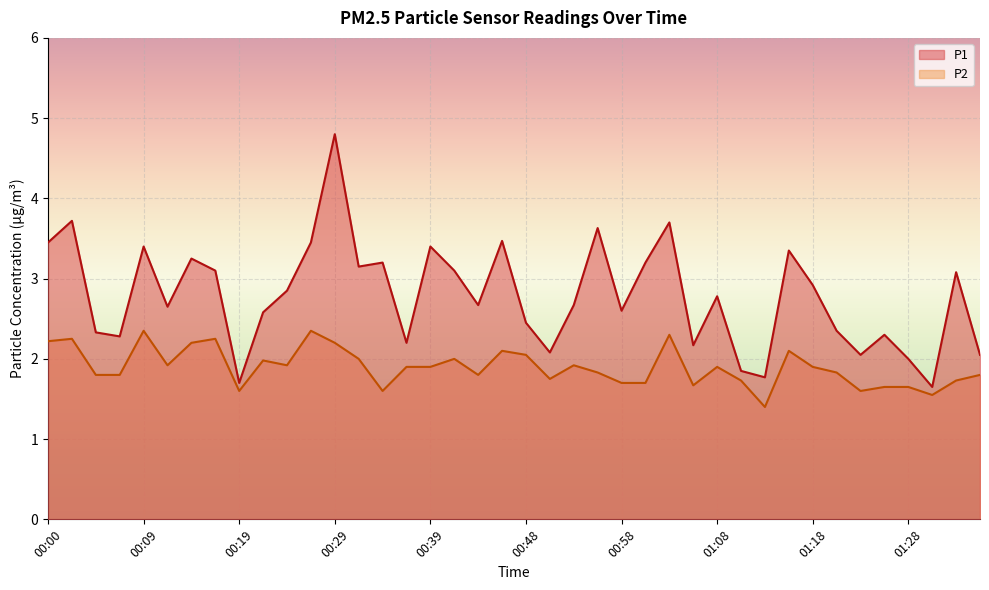

Rank the series at 00:24 from highest to lowest value.

P1, P2